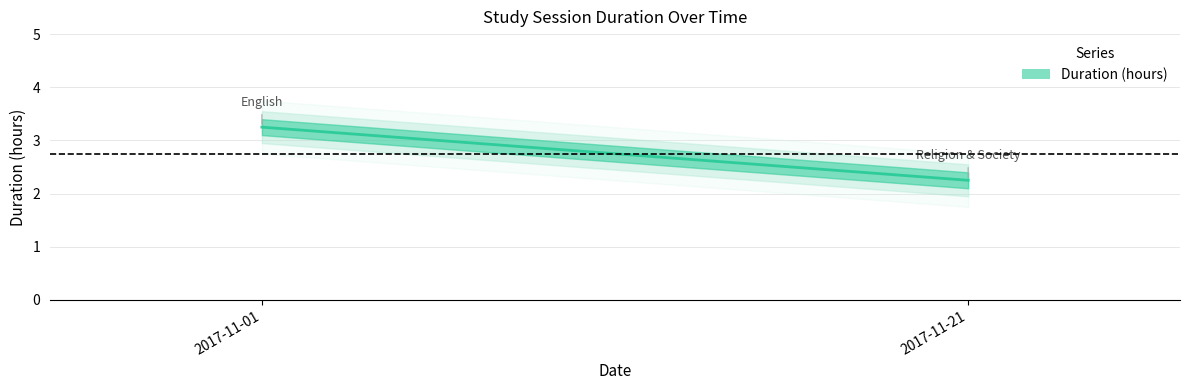

At which category does the chart reach its minimum across all series?

2017-11-21